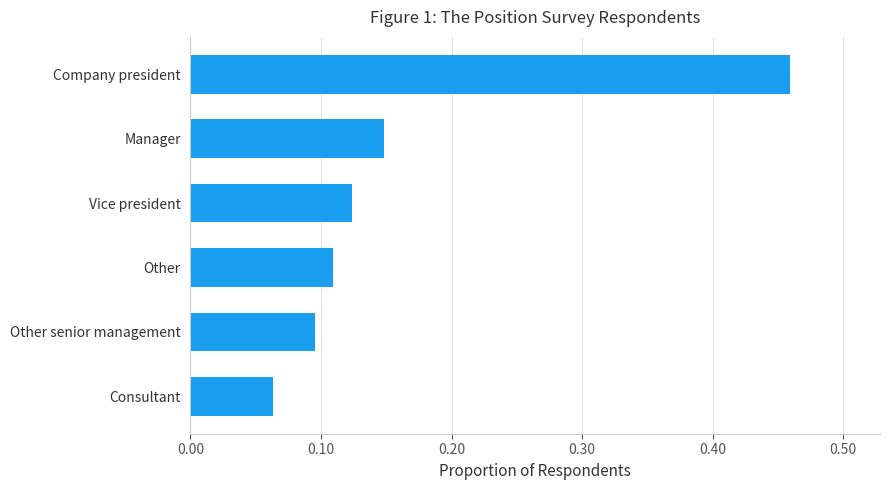

At which category does the chart reach its peak across all series?

Company president